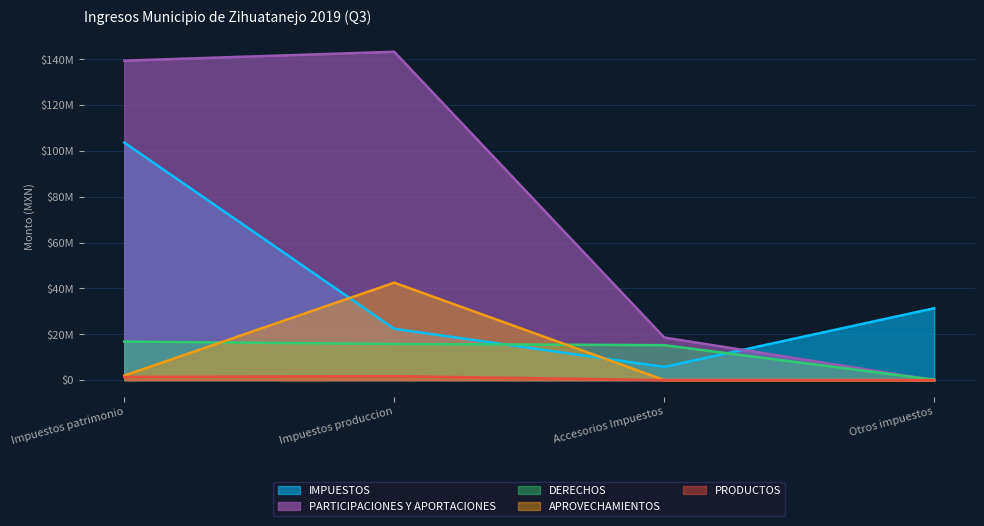

True or false: IMPUESTOS and PARTICIPACIONES Y APORTACIONES intersect in this chart.

True